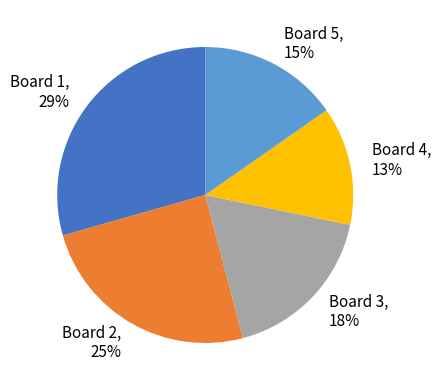

Approximately how many times larger is the value at Board 4 compared to Board 1?

0.4